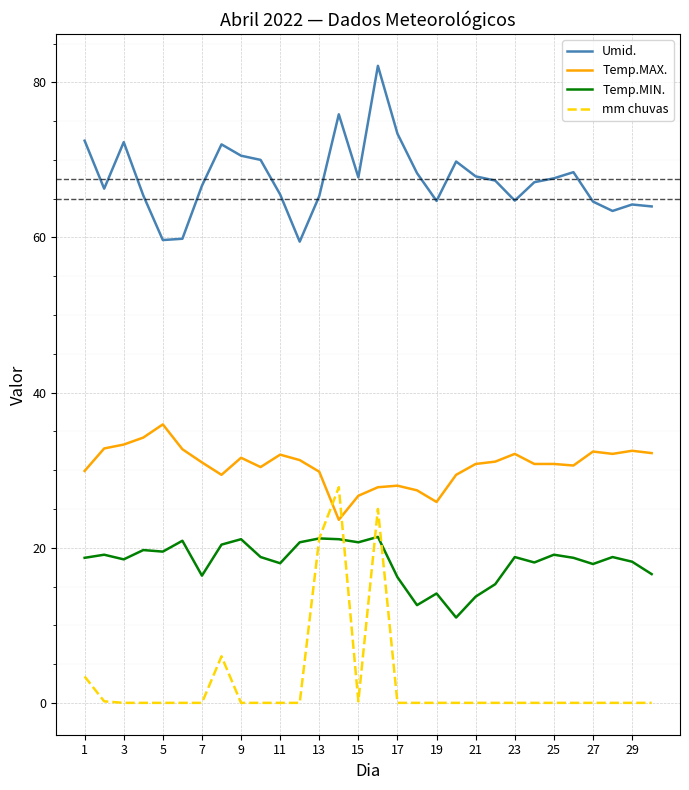

How many lines are shown in the chart?

4